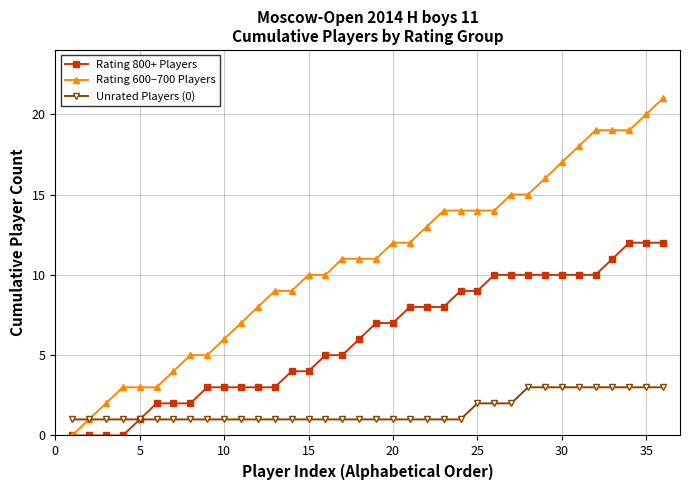

What is the maximum value for Rating 800+ Players?

12